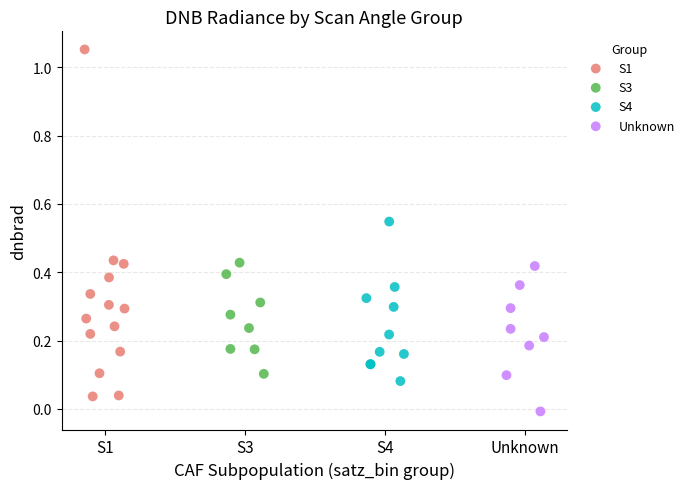

Which series has the largest Y range (max minus min)?

S1